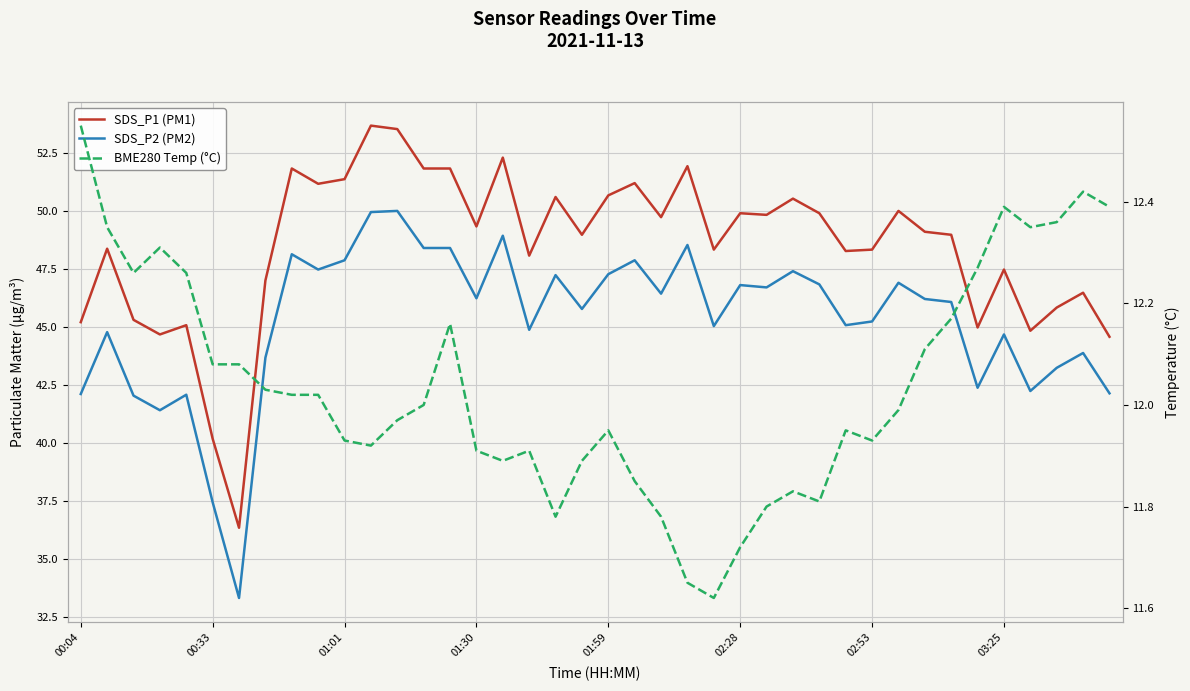

What value does the SDS_P2 (PM2) series have at 01:30?

46.2